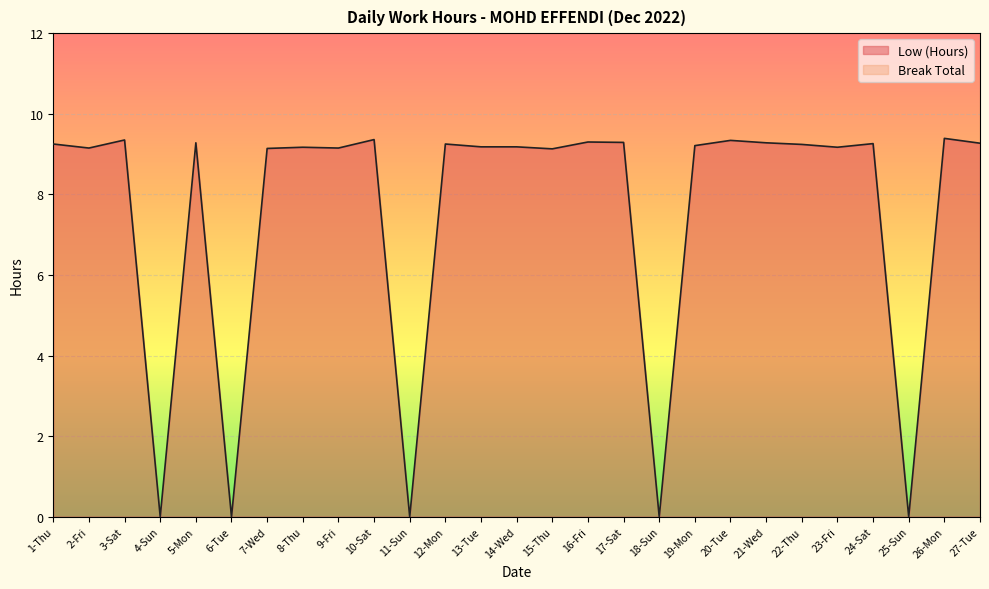

How many positive values are there?

22